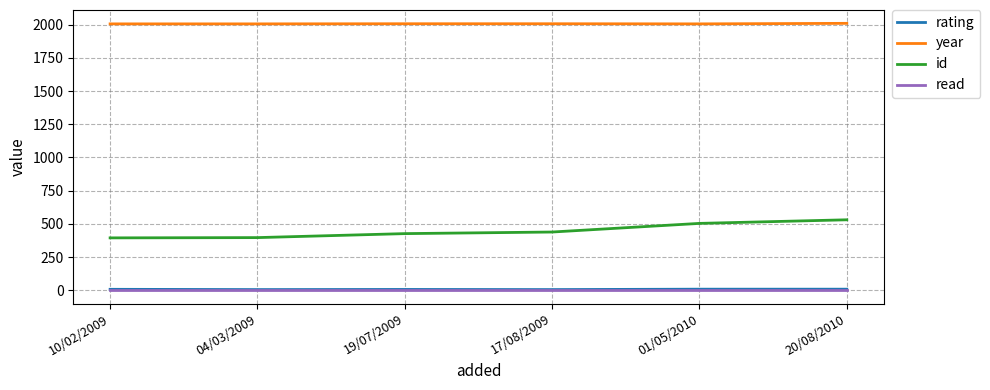

What is the difference between the second highest and second lowest values in the id series?

107